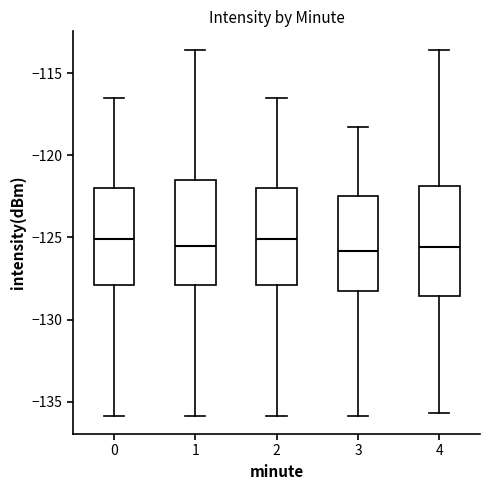

Reading left to right, read every box against the y-axis: the position of its median line, the range the box covers, and the ends of its whiskers. The values are not printed on the chart, so give them approximately, as read against the axis.

0: median -125.0, box -128.0 to -122.0, whiskers -136.0 to -116.5
1: median -125.5, box -128.0 to -121.5, whiskers -136.0 to -113.5
2: median -125.0, box -128.0 to -122.0, whiskers -136.0 to -116.5
3: median -126.0, box -128.5 to -122.5, whiskers -136.0 to -118.5
4: median -125.5, box -128.5 to -122.0, whiskers -135.5 to -113.5